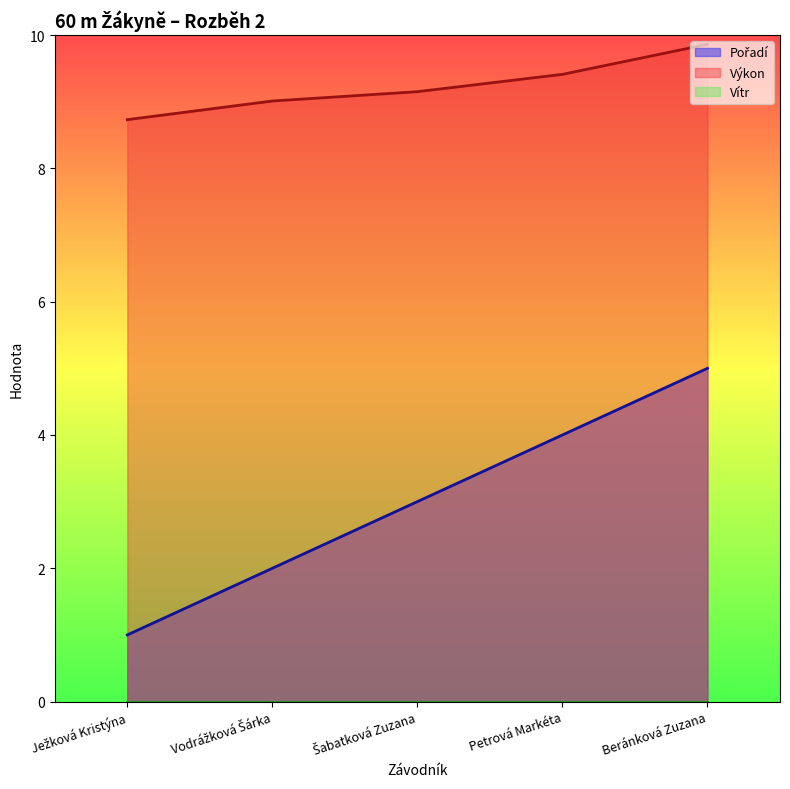

Reading left to right, transcribe all the data shown in this chart.

Pořadí: 1.0	2.0	3.0	4.0	5.0
Výkon: 8.7	9.0	9.2	9.4	9.9